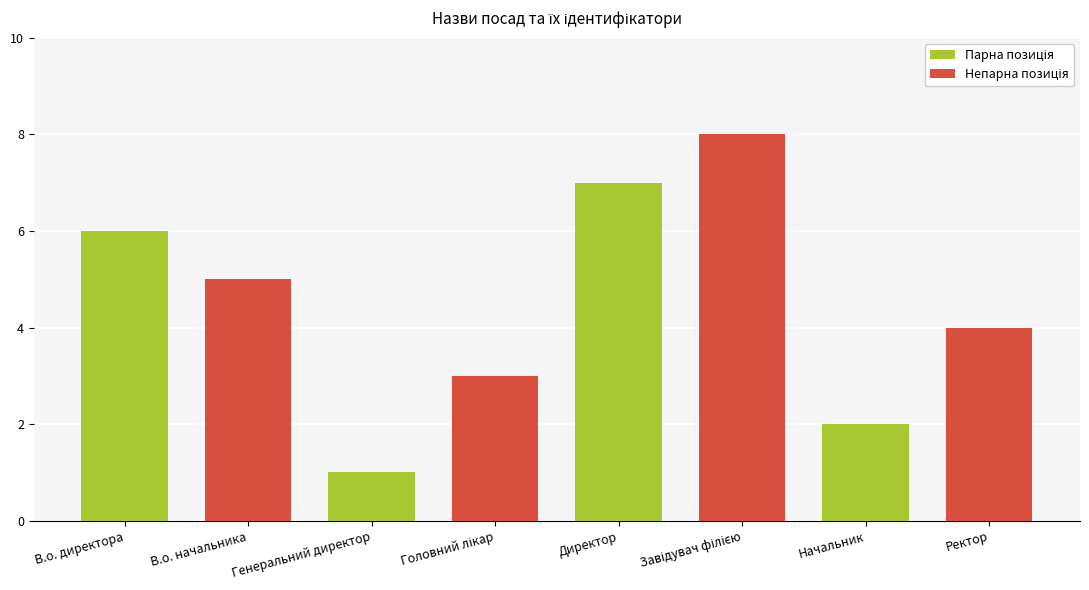

What is the sum of all values?

36